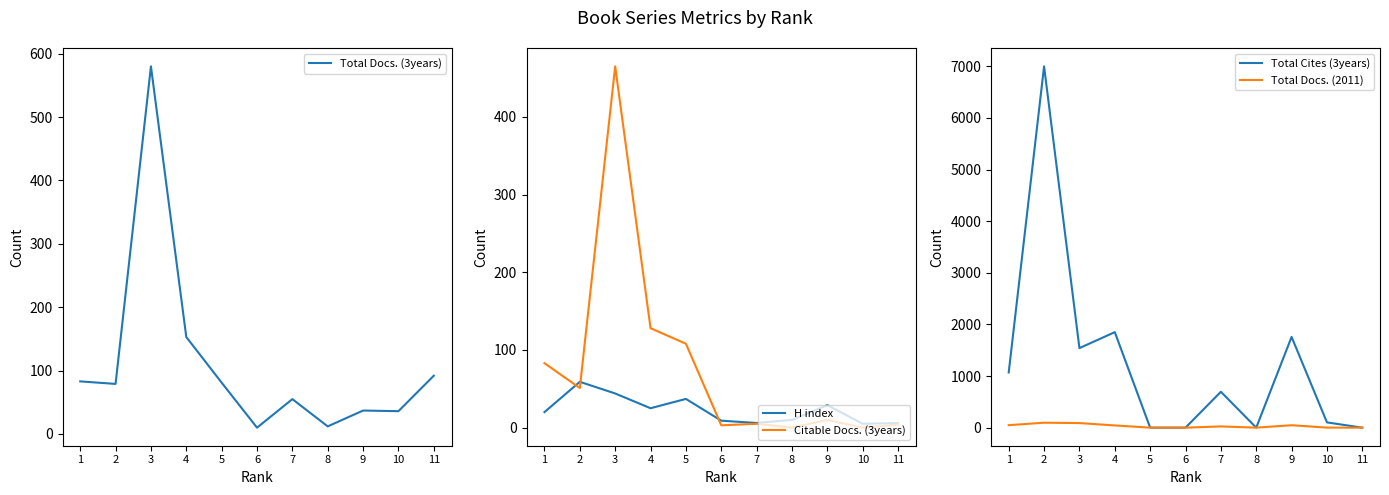

What is the sum of all Citable Docs. (3years) values?

857